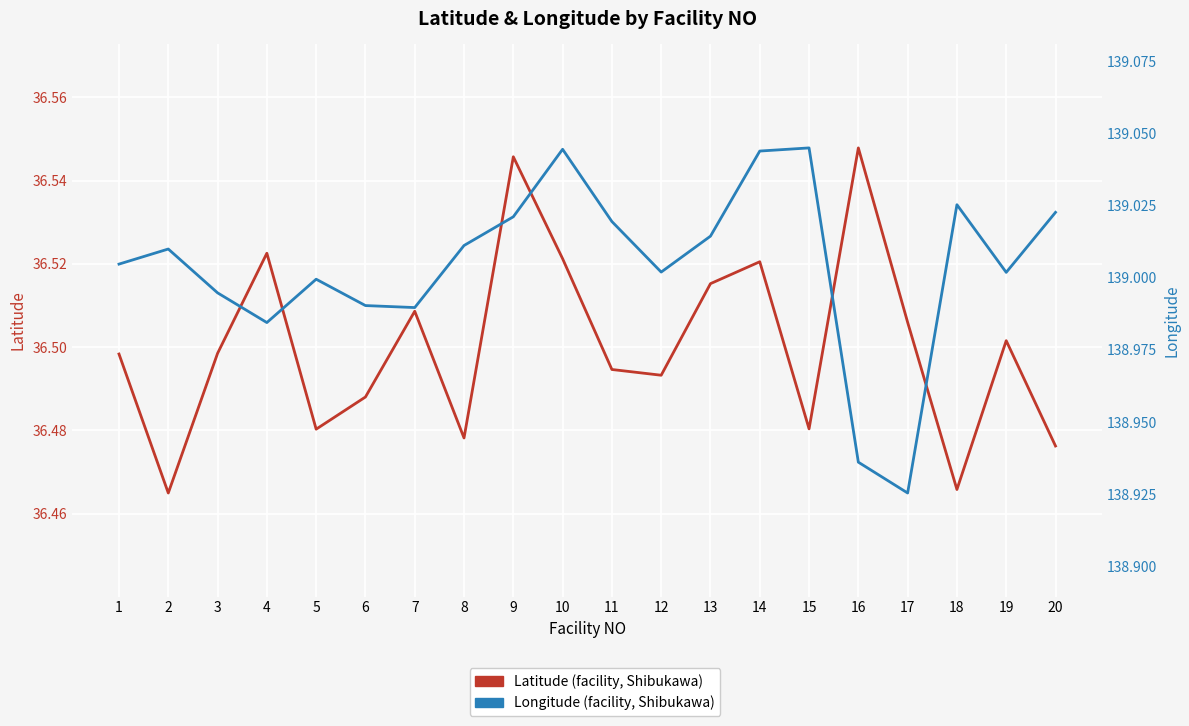

Between 3 and 13, which series saw the biggest shift?

Longitude